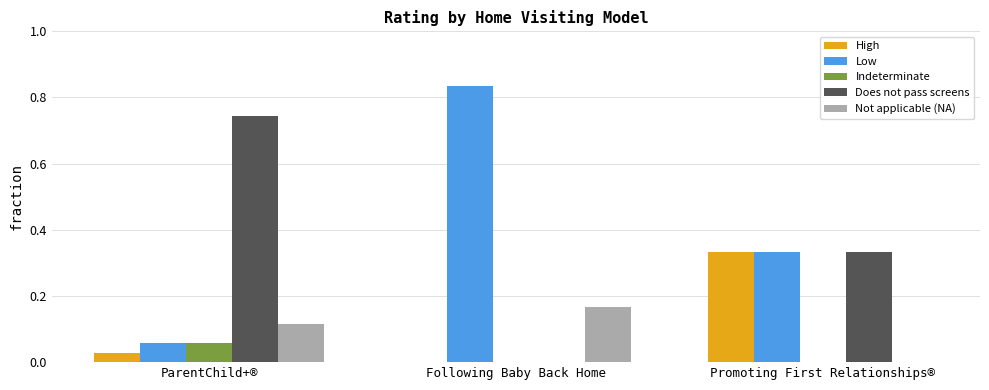

True or false: Does not pass screens has a value of -0.3 at Following Baby Back Home.

False